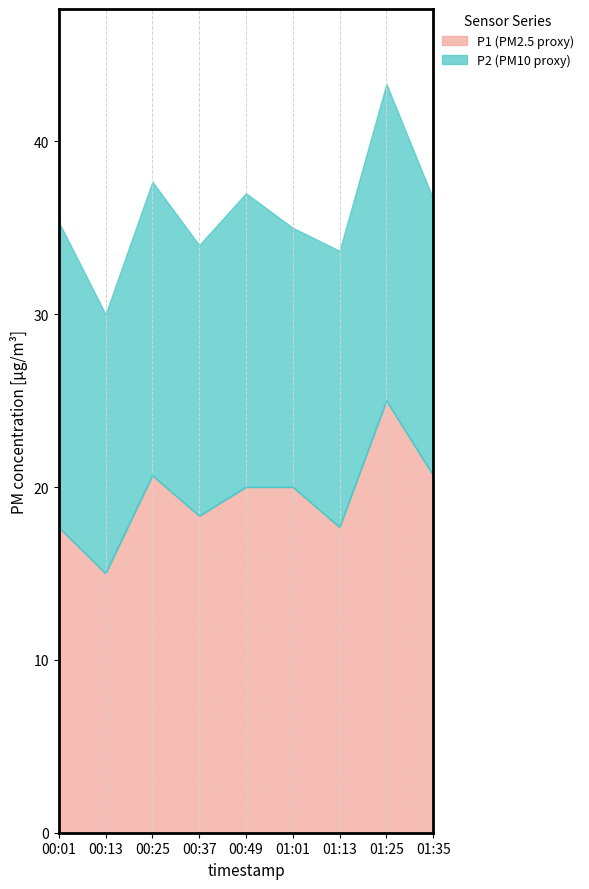

Does the chart have visible grid lines?

Yes